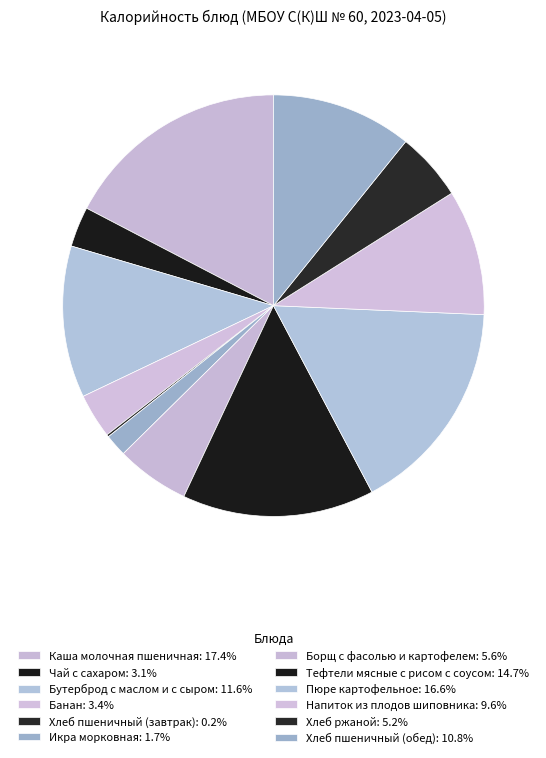

Rank the categories by value from lowest to highest.

Хлеб пшеничный (завтрак), Икра морковная, Чай с сахаром, Банан, Хлеб ржаной, Борщ с фасолью и картофелем, Напиток из плодов шиповника, Хлеб пшеничный (обед), Бутерброд с маслом и с сыром, Тефтели мясные с рисом с соусом, Пюре картофельное, Каша молочная пшеничная